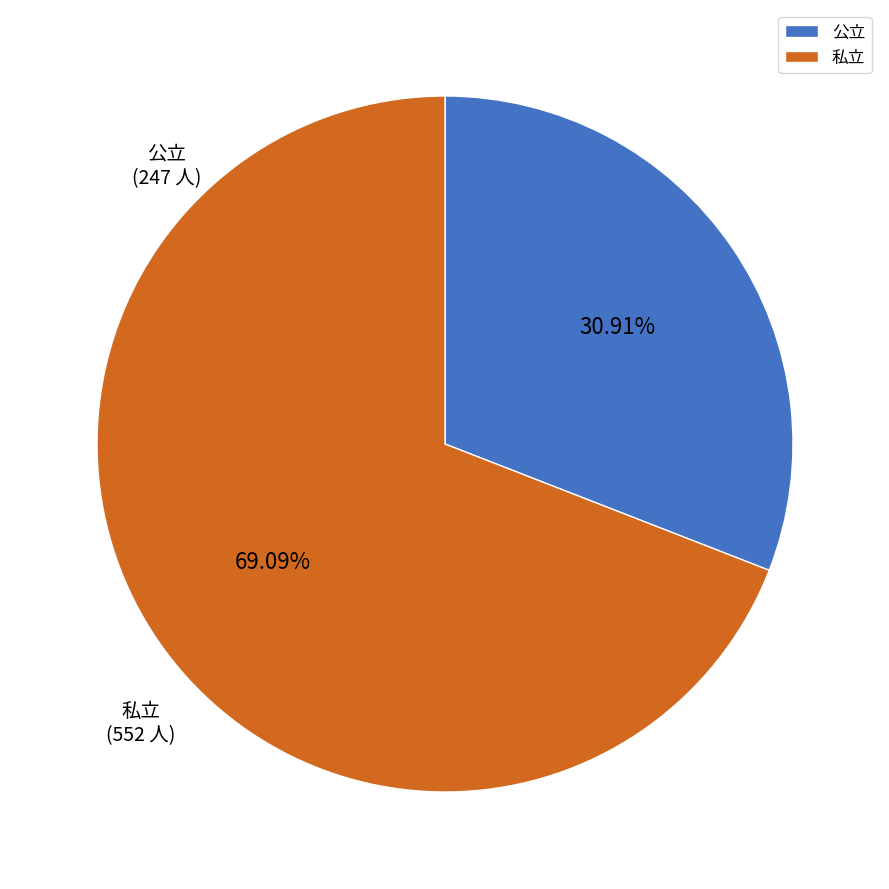

Which category accounts for the majority?

私立